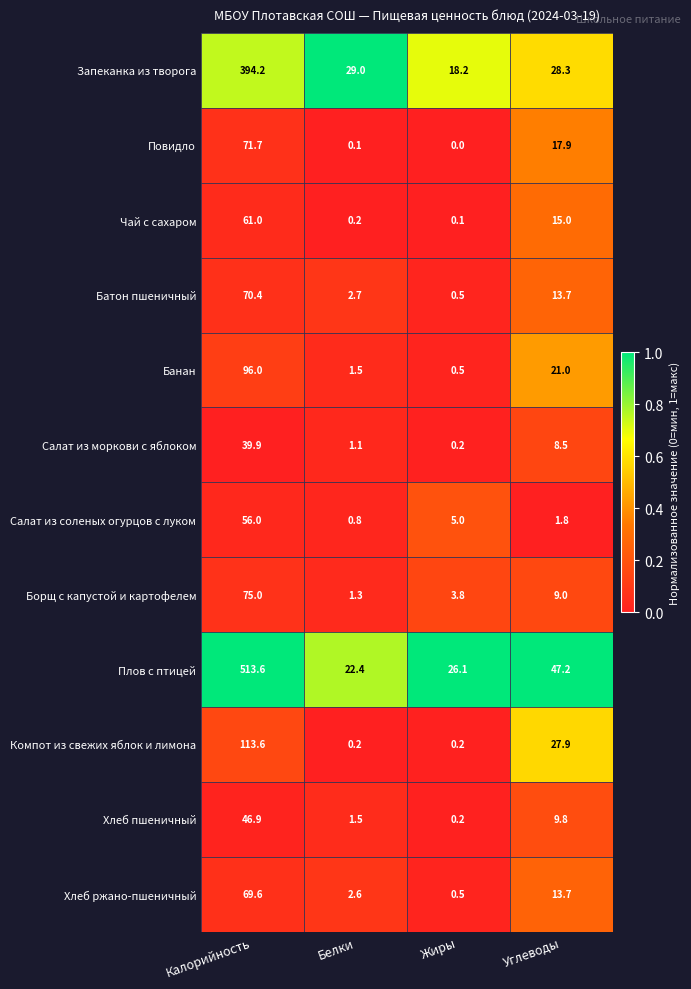

Between Калорийность and Белки, which series saw the biggest shift?

Плов с птицей